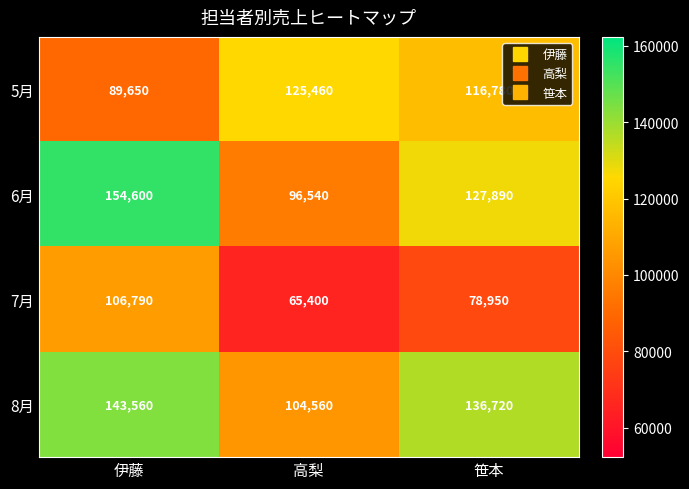

Which series has the largest total across all categories?

8月